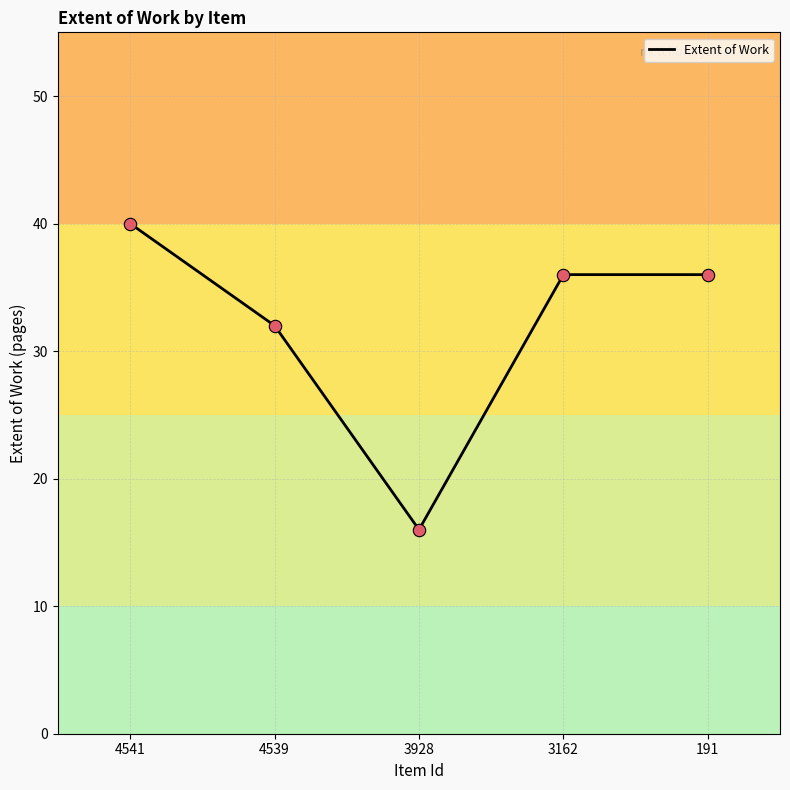

What is the ratio of the value at 4541 to the value at 3162?

1.1